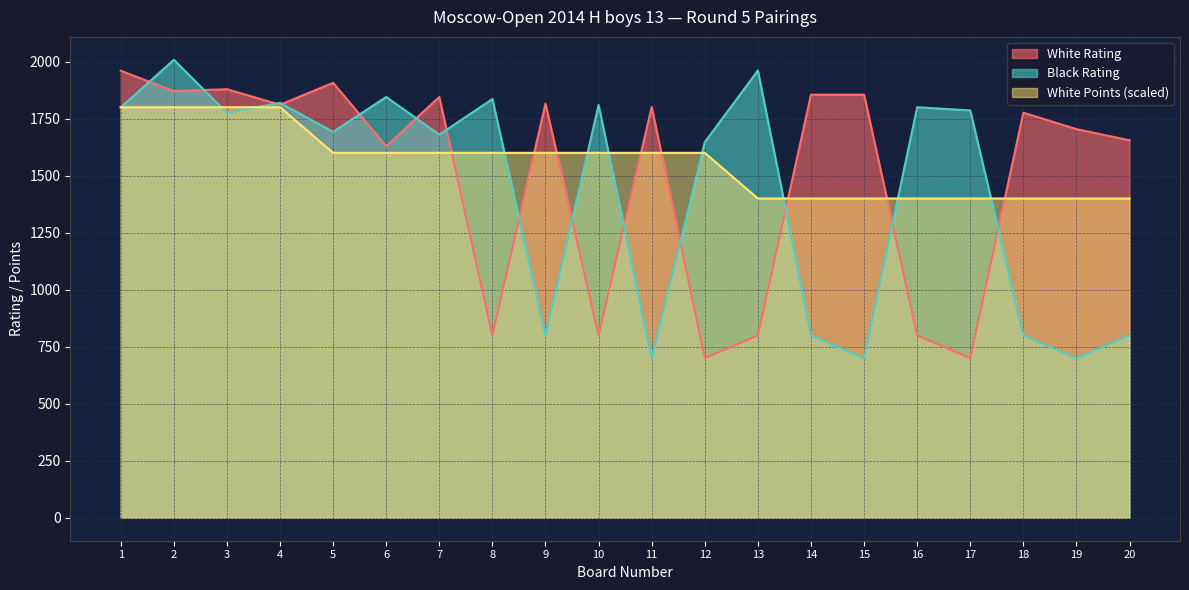

Does the chart display data point markers on the line(s)?

No